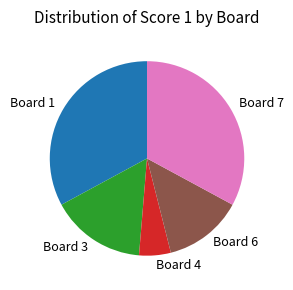

Does any single category account for the majority?

No